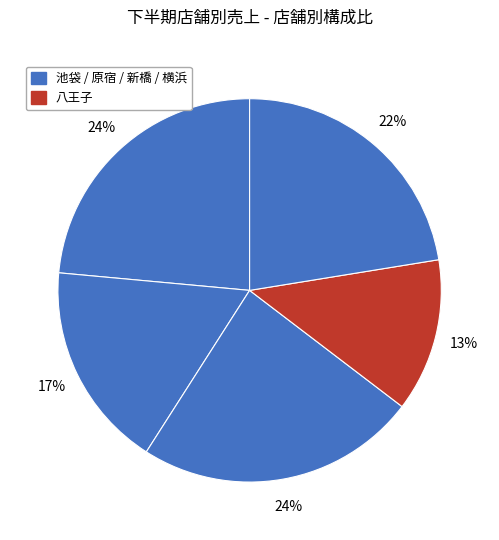

Rank the categories by value from highest to lowest.

新橋, 池袋, 横浜, 原宿, 八王子